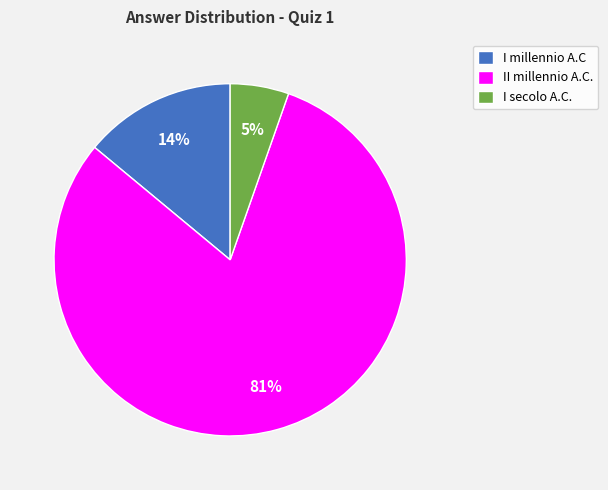

What is the smallest slice in the pie chart?

I secolo A.C.